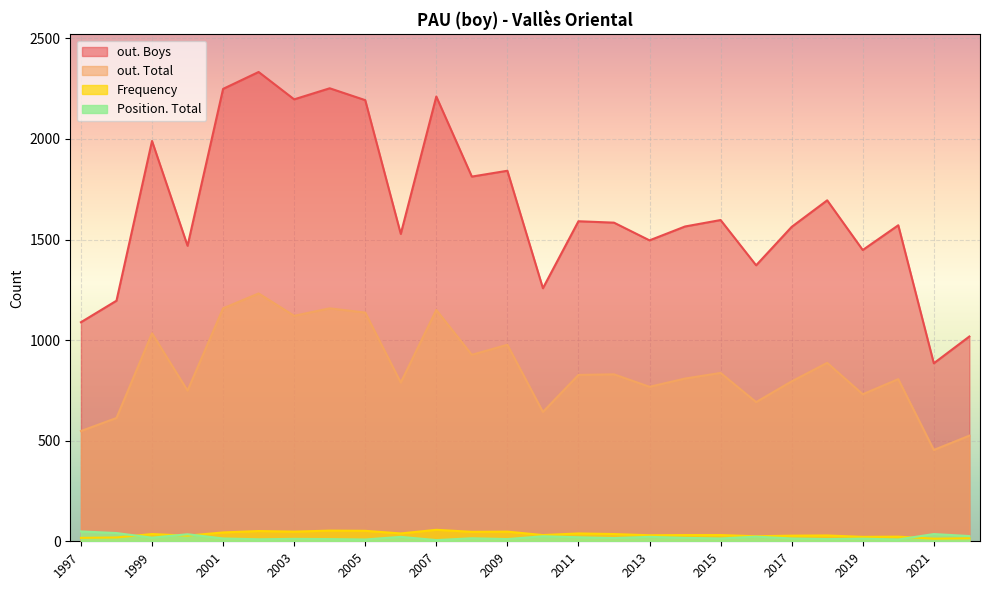

True or false: Position. Total and out. Total intersect in this chart.

False